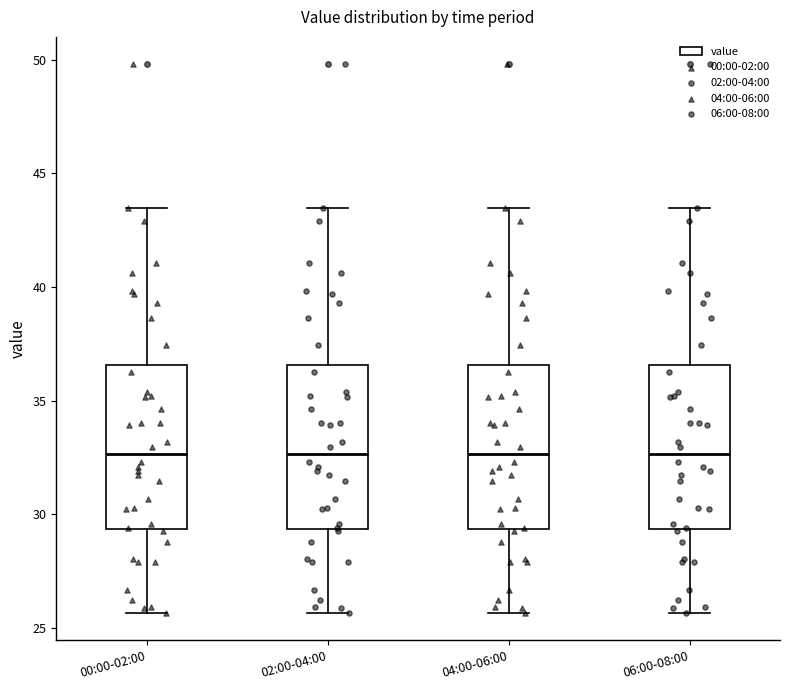

Where is the lower edge of the box for 02:00-04:00 on the y-axis? The values are not printed on the chart, so give them approximately, as read against the axis.

29.5